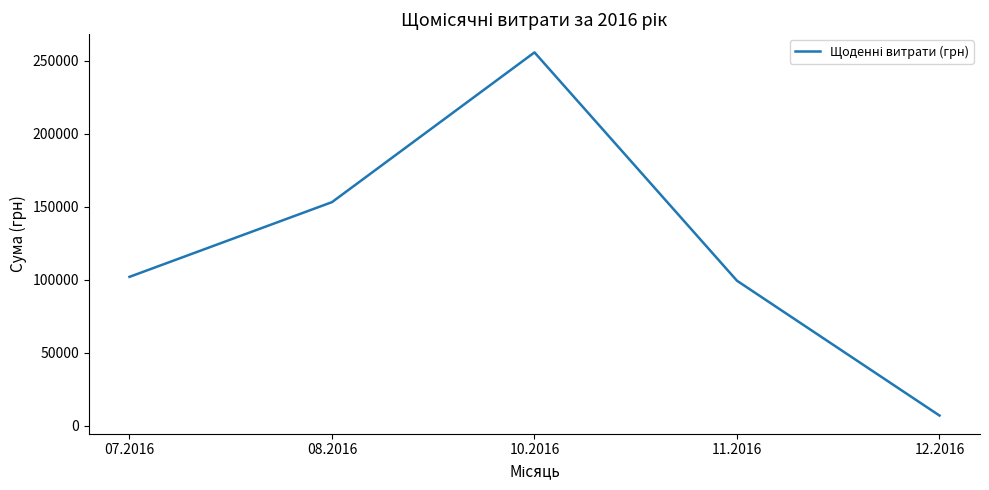

At which label is the value closest to 131315?

08.2016